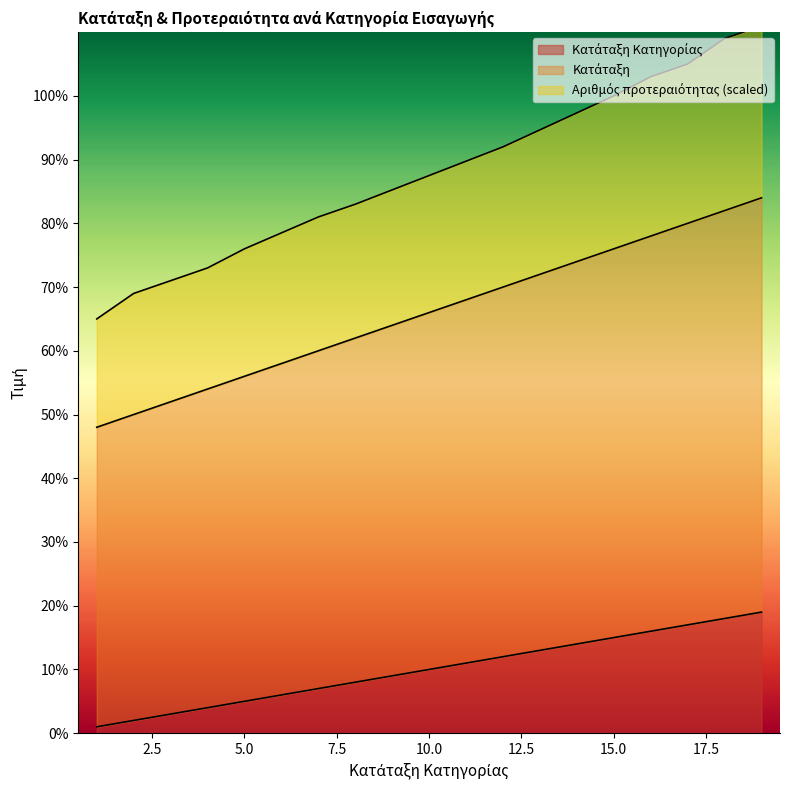

At which category is the sum across all series the highest?

19